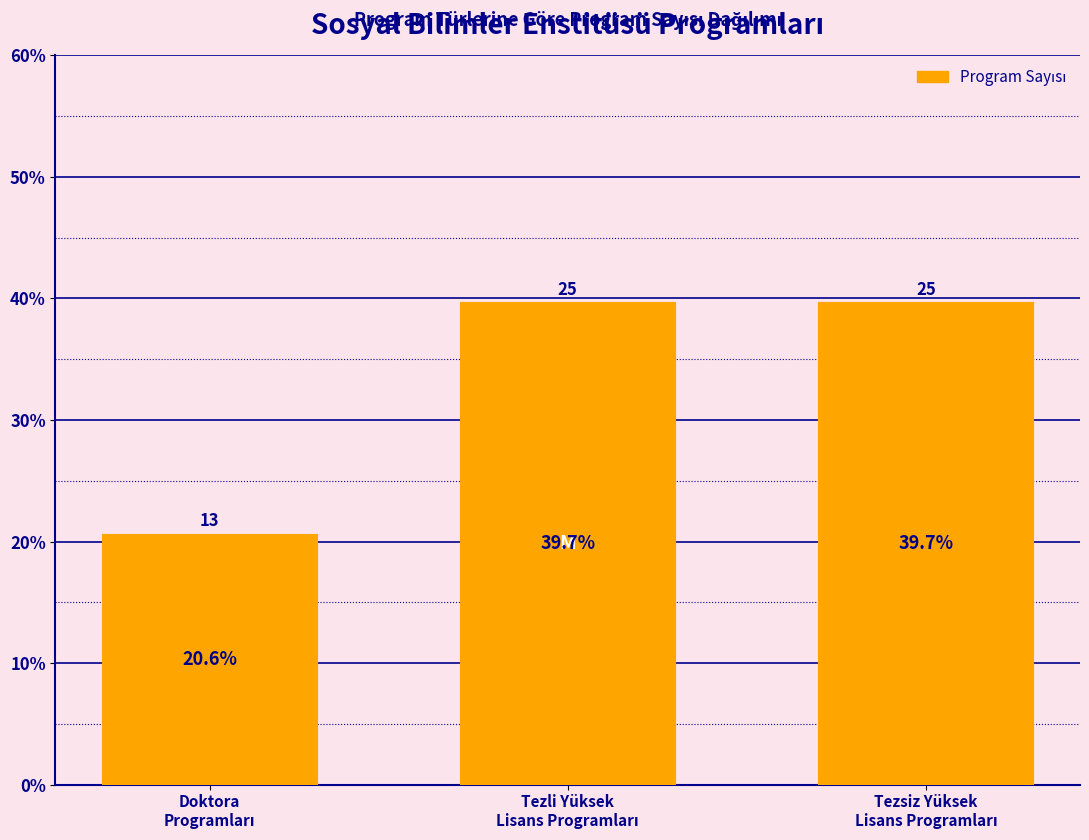

Reading left to right, what are all the values shown in this chart?

20.6	39.7	39.7